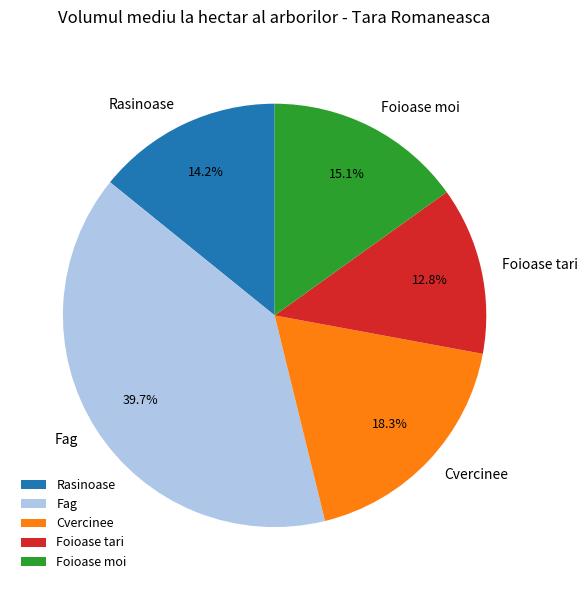

Rank the categories by value from highest to lowest.

Fag, Cvercinee, Foioase moi, Rasinoase, Foioase tari